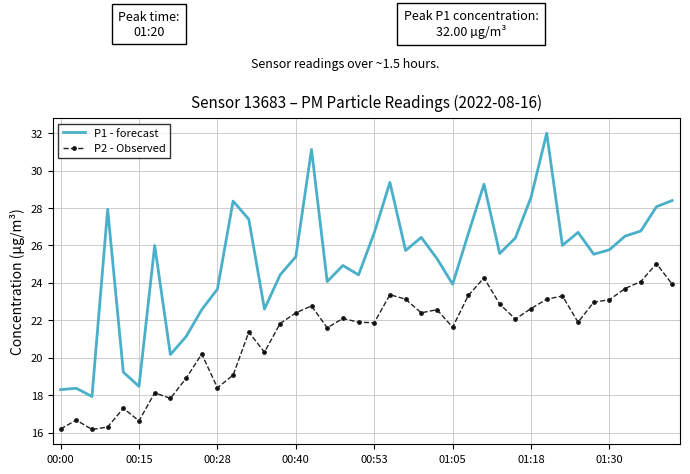

What is the average value of the P1 - forecast series?

25.2